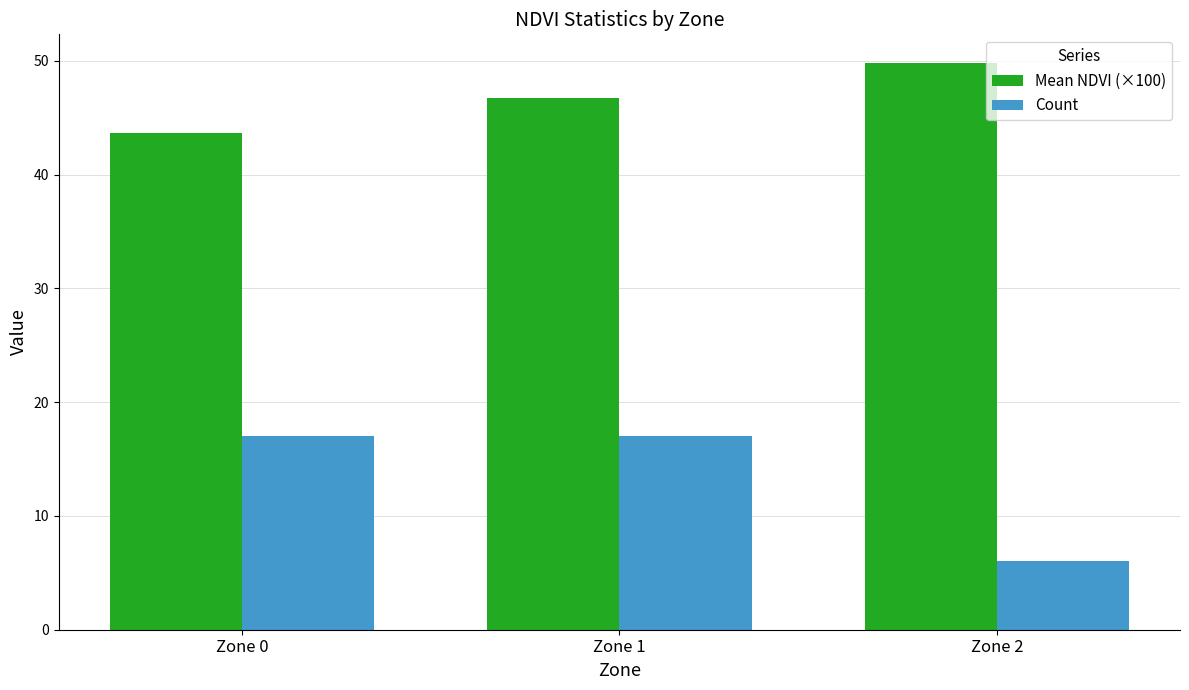

List the series in order of their peak value, lowest first.

Count, Mean NDVI (×100)